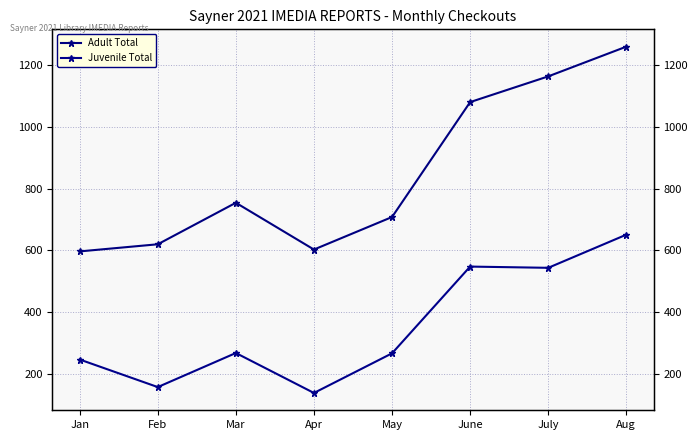

What is the label of the 2nd point from the left?

Feb